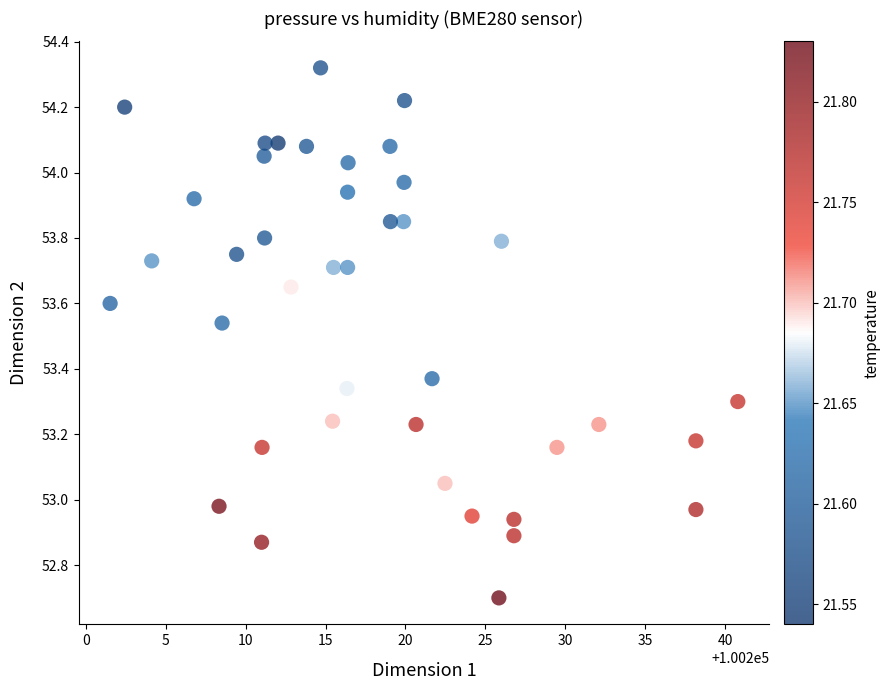

What is the range of Y values (max minus min)?

1.6